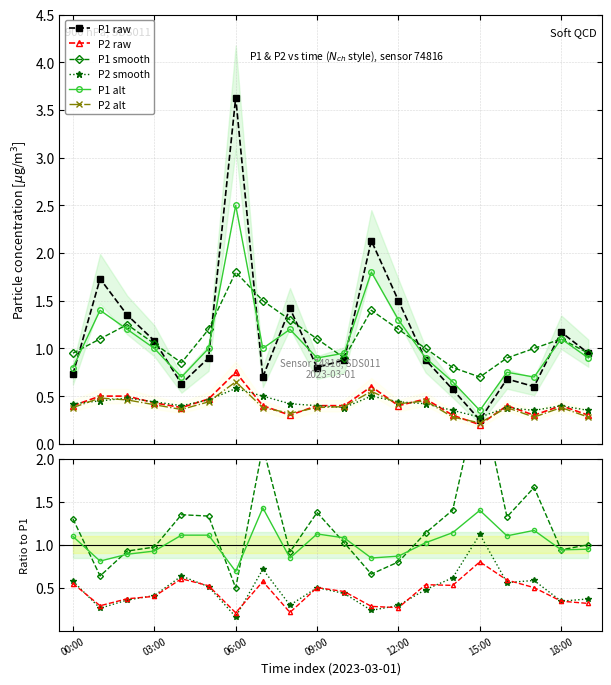

At which label is P2 closest to 0?

15:00